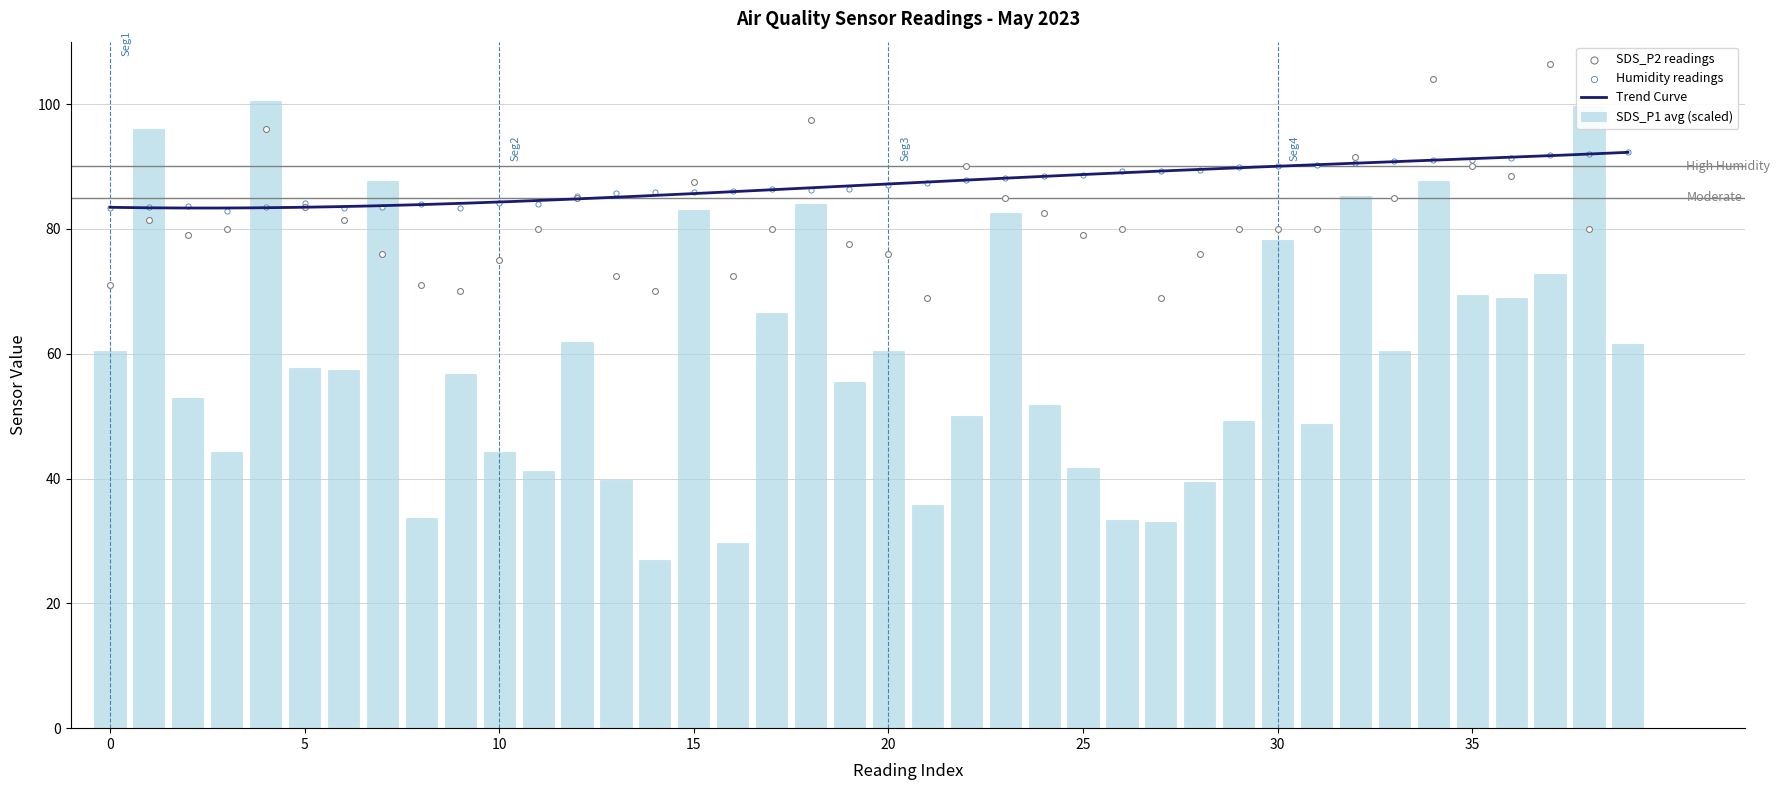

At how many categories does at least one series exceed 36?

40